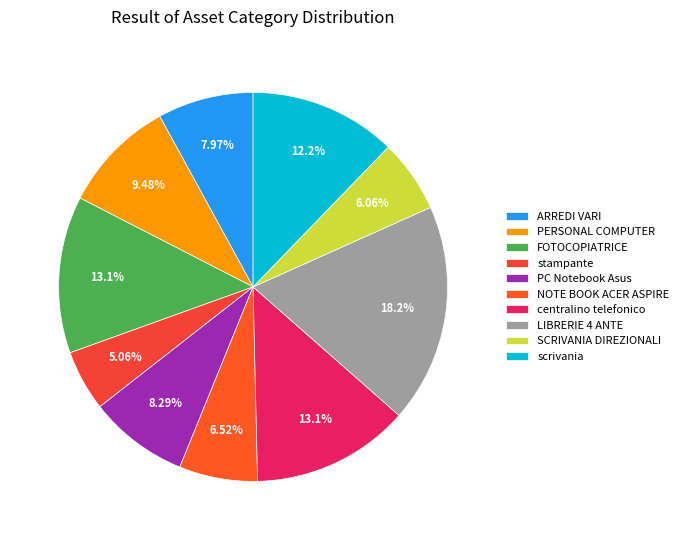

Do PC Notebook Asus and FOTOCOPIATRICE together represent more than half of the pie?

No